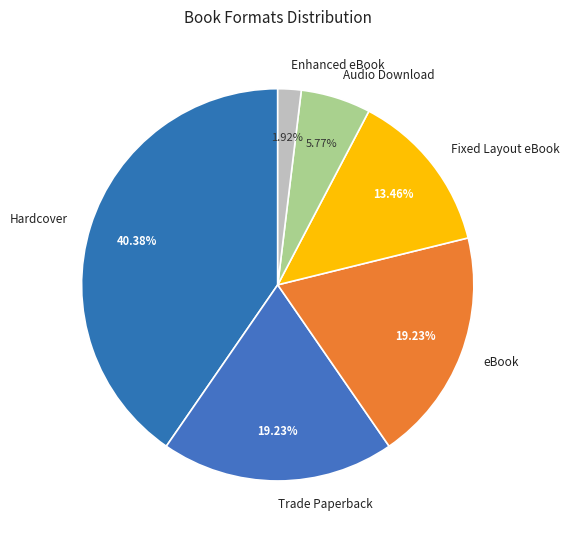

What percentage do Trade Paperback and Hardcover together represent?

59.6%